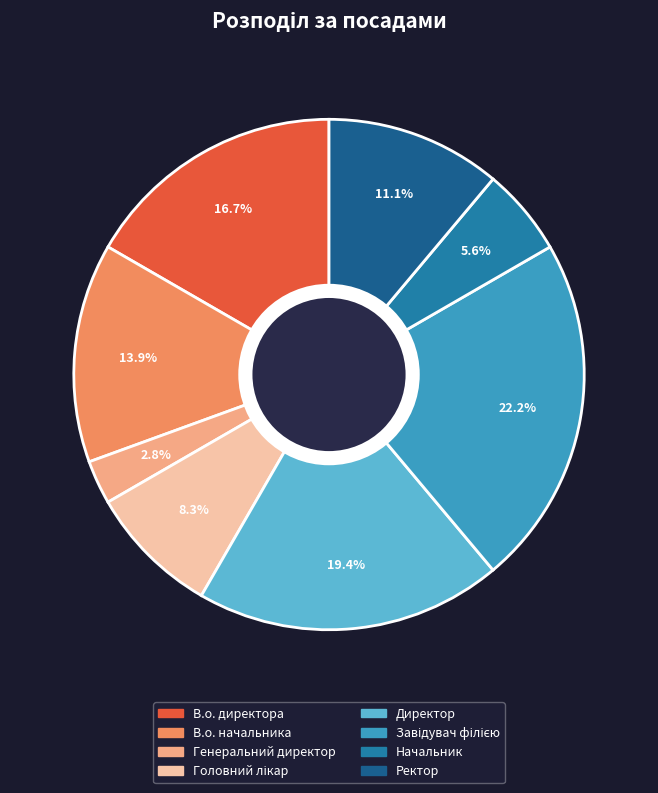

Does any single category account for the majority?

No